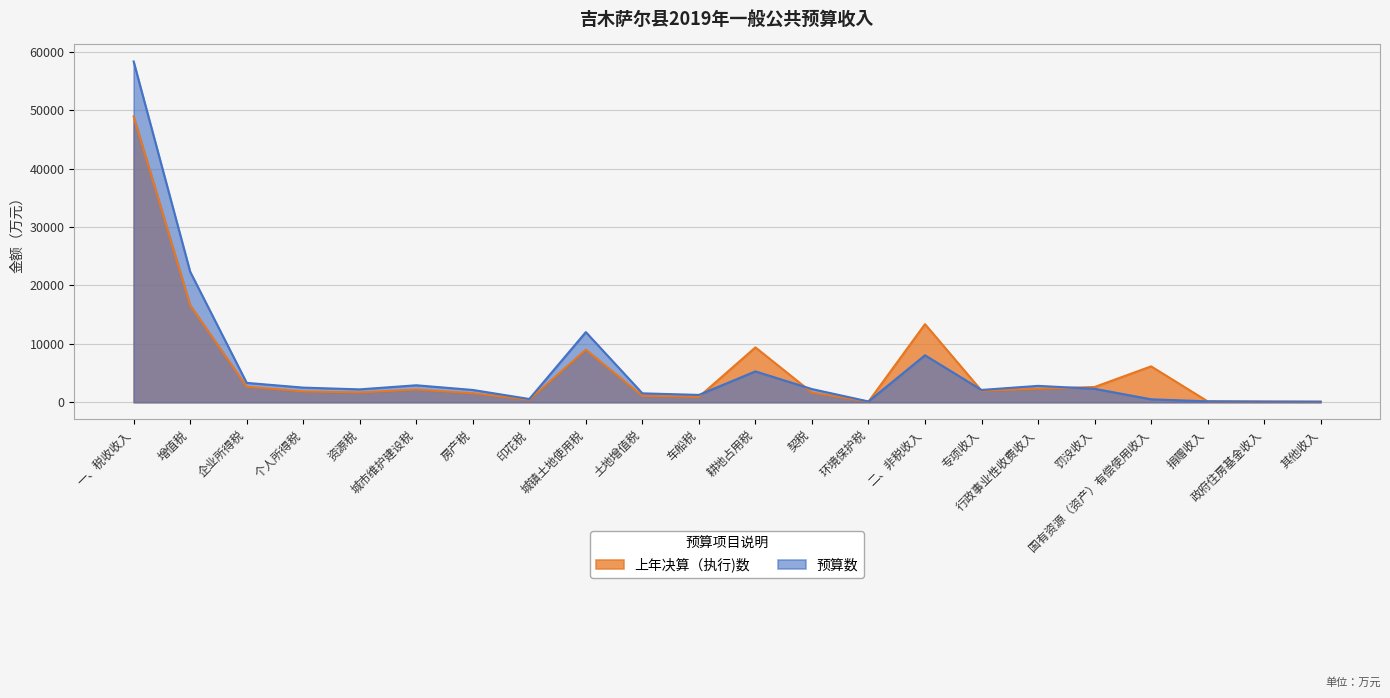

Which category has the highest value in the 上年决算（执行)数 series?

一、税收收入